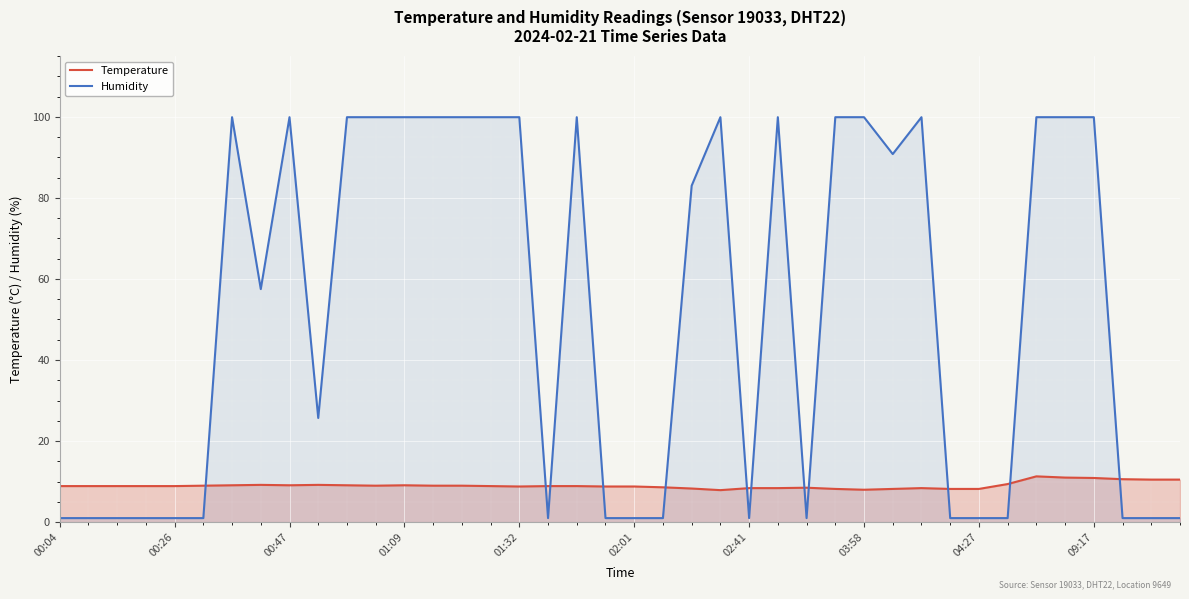

In Humidity, how many points are higher than both neighbors (excluding endpoints)?

6